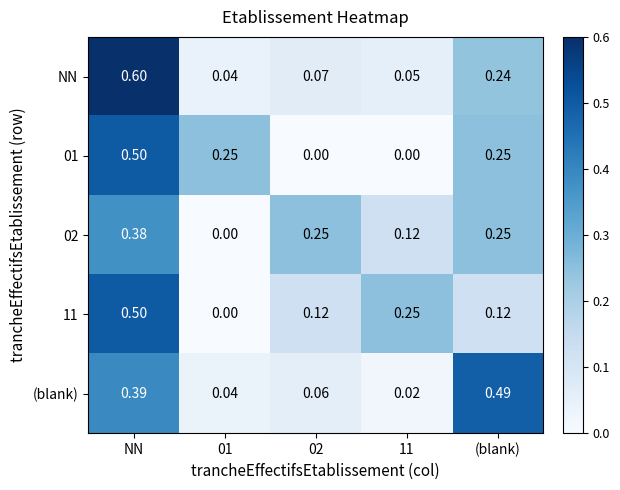

Is the value of NN at NN greater than the value of 11 at (blank)?

Yes